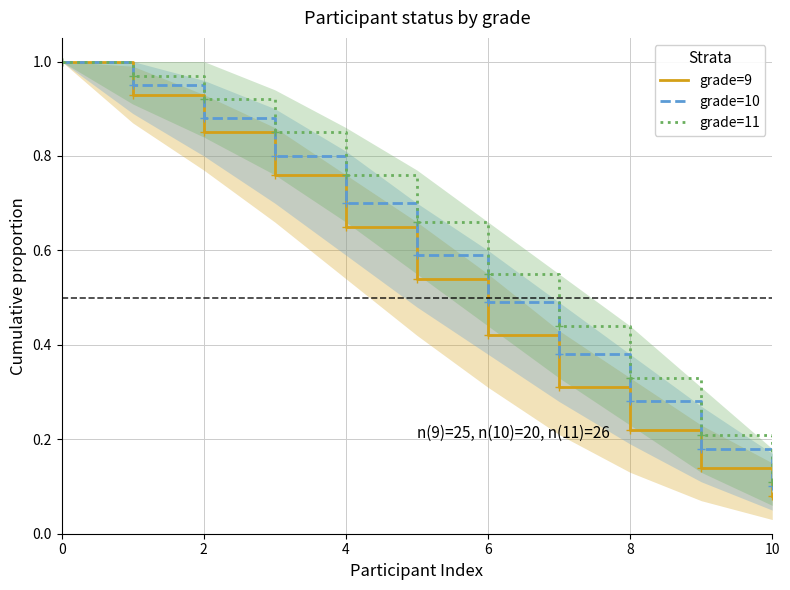

Count the number of data series in this chart.

3